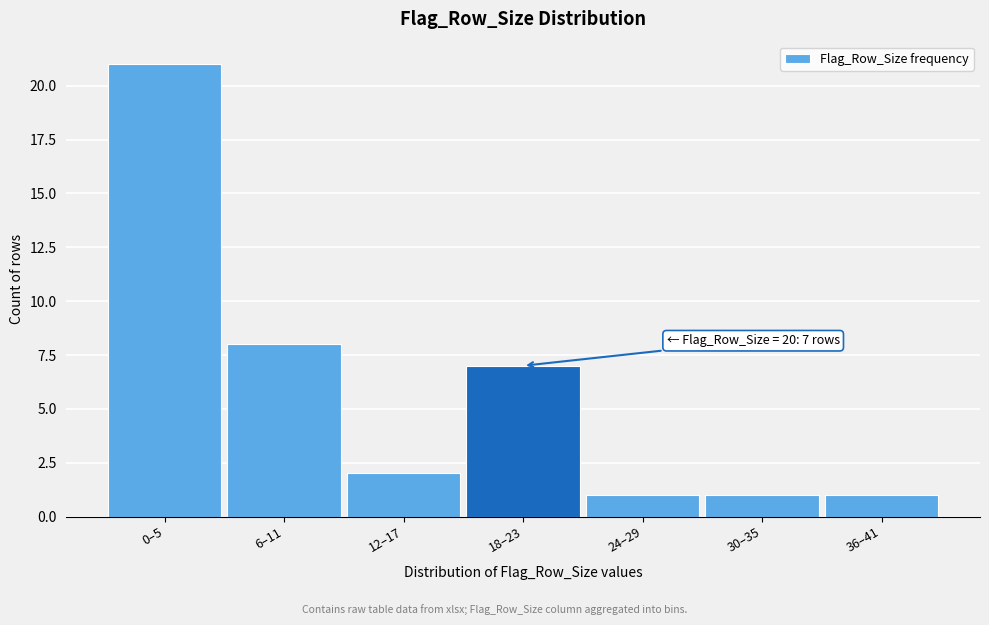

Reading left to right, transcribe all the data shown in this chart.

0–5=21	6–11=8	12–17=2	18–23=7	24–29=1	30–35=1	36–41=1